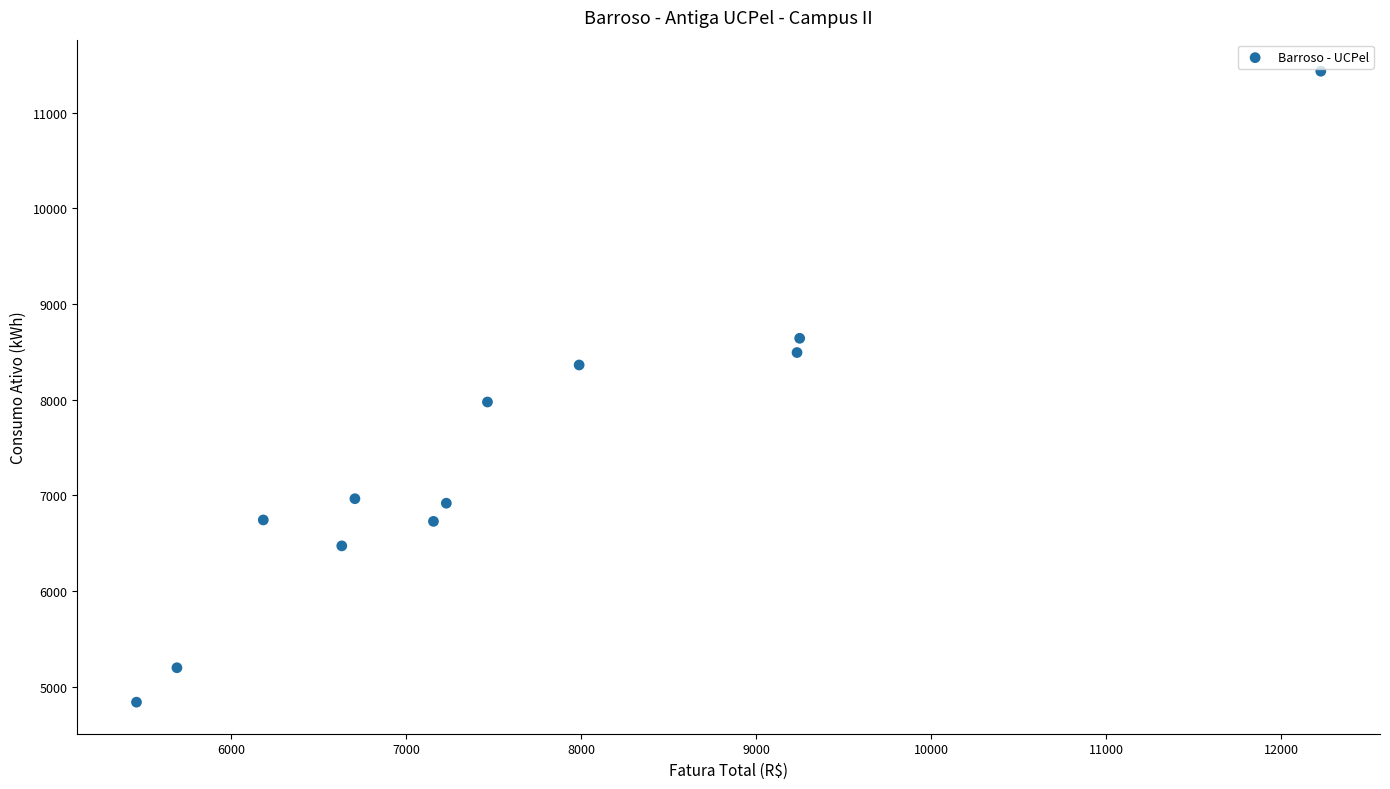

Count the number of points in this scatter plot.

12